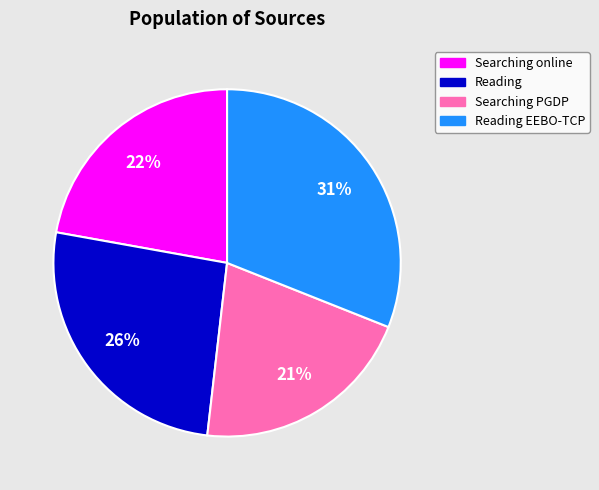

Is there a majority slice in this chart?

No